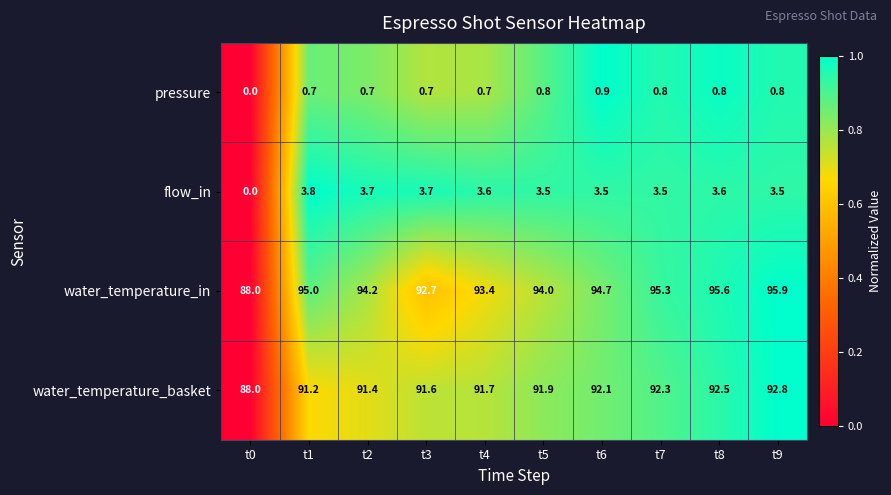

At which category is the sum across all series the highest?

t9